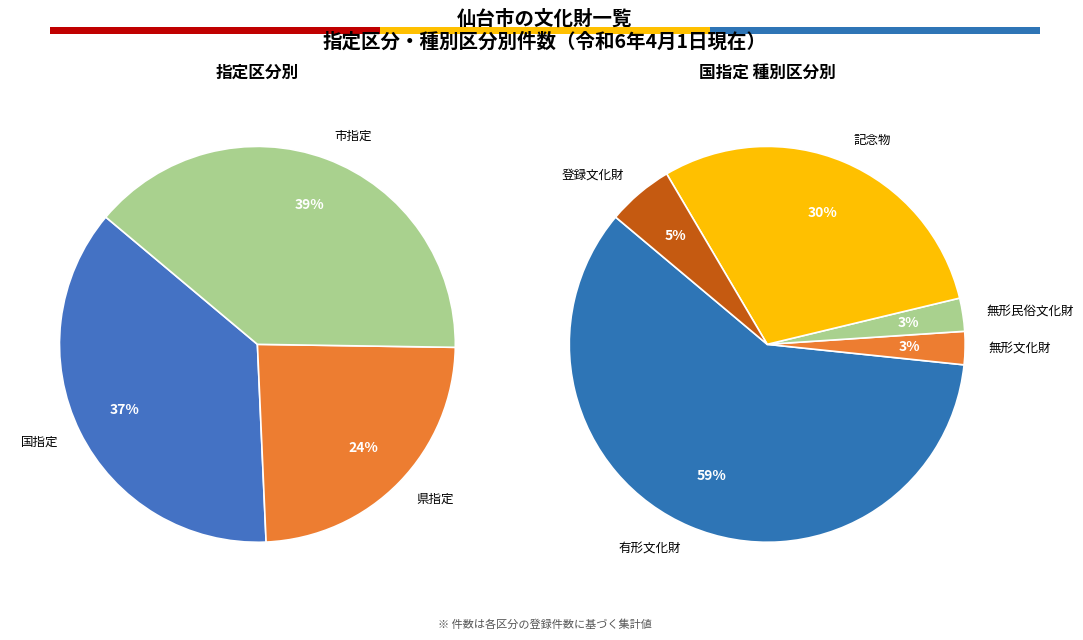

Which slice is the smallest?

県指定